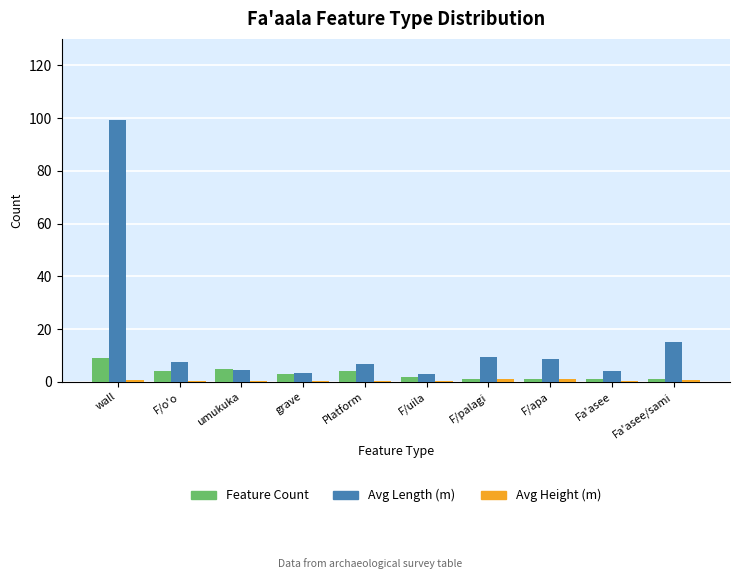

How many series are shown in this chart?

3